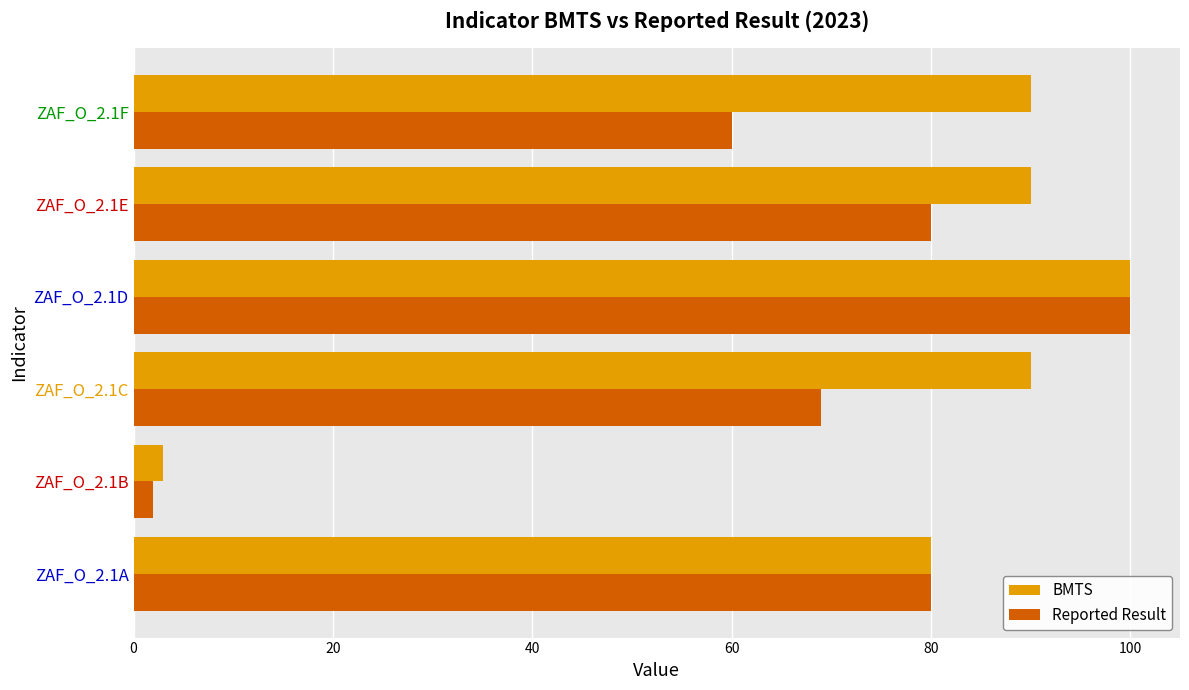

The BMTS series shows 80 at ZAF_O_2.1A. True or false?

True